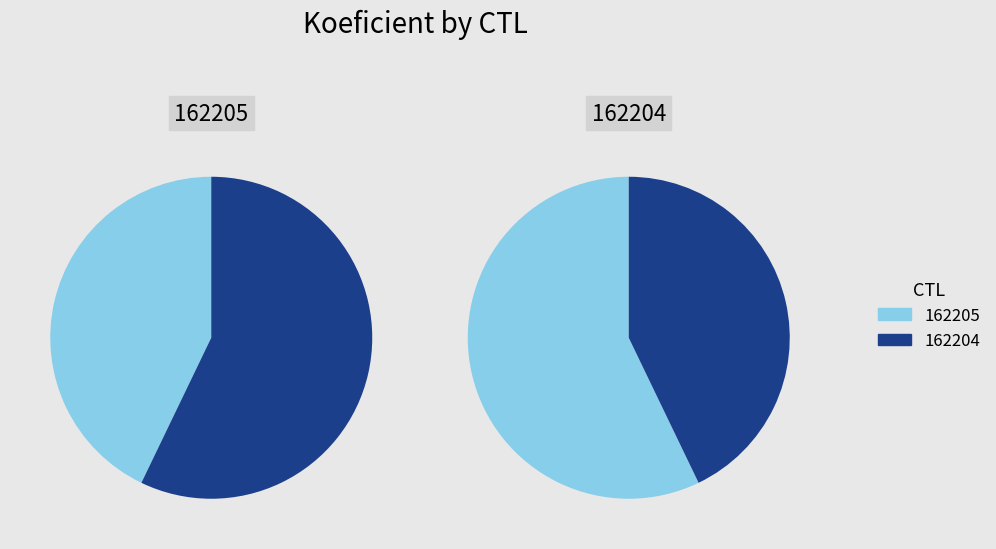

Count the number of slices in the pie.

2